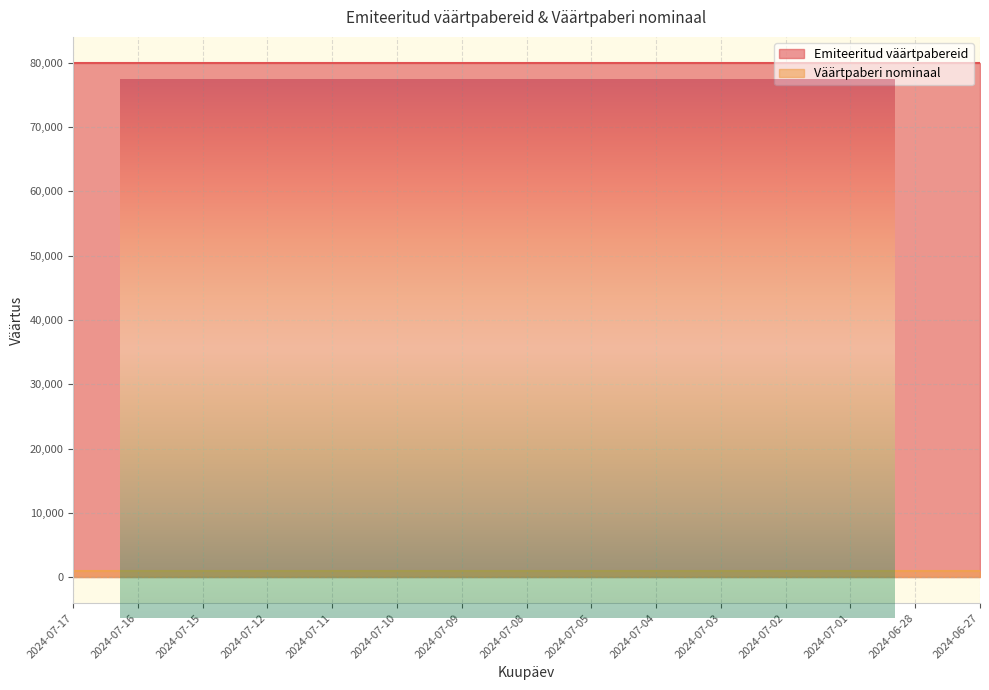

Reading right to left, transcribe all the data shown in this chart.

Emiteeritud väärtpabereid: 80000	80000	80000	80000	80000	80000	80000	80000	80000	80000	80000	80000	80000	80000	80000
Väärtpaberi nominaal: 1000	1000	1000	1000	1000	1000	1000	1000	1000	1000	1000	1000	1000	1000	1000